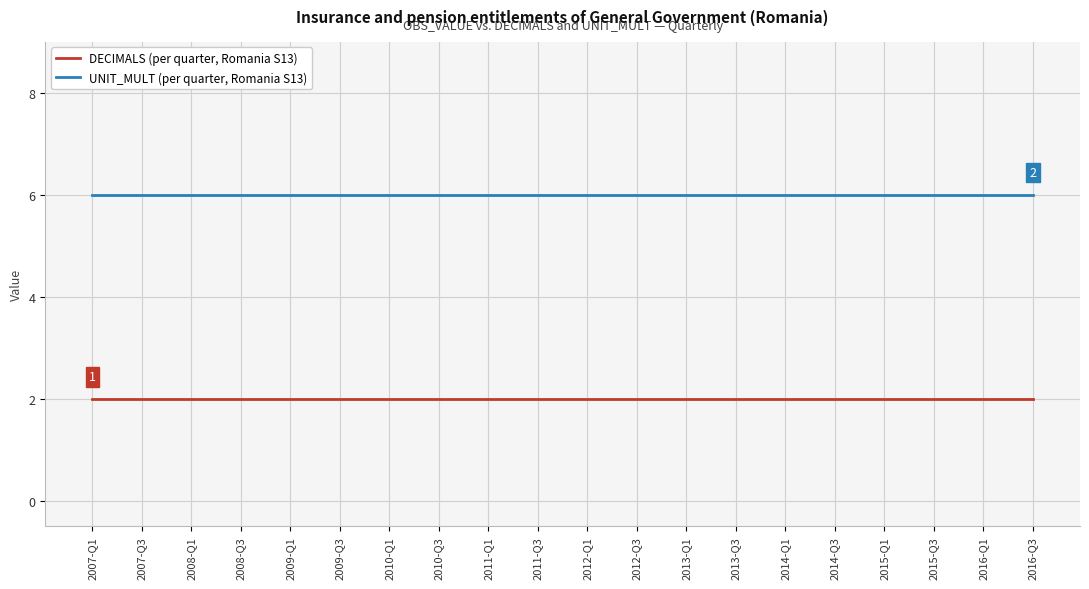

What is the spread (max minus min) of values at 2012-Q1?

4